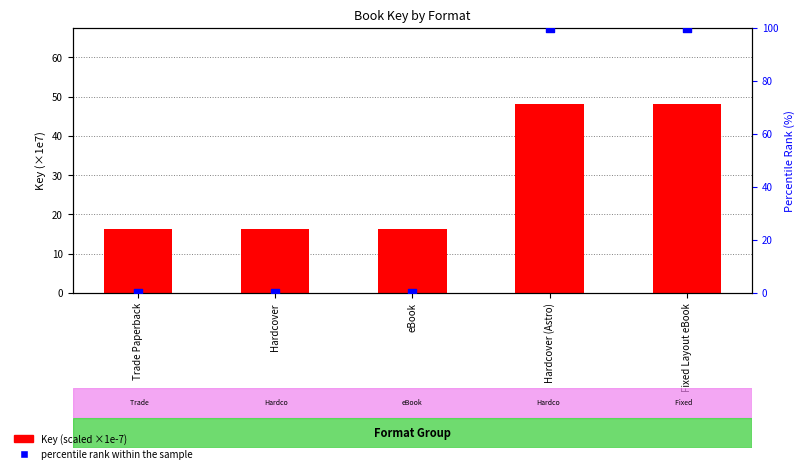

At how many categories does at least one series exceed 60?

2